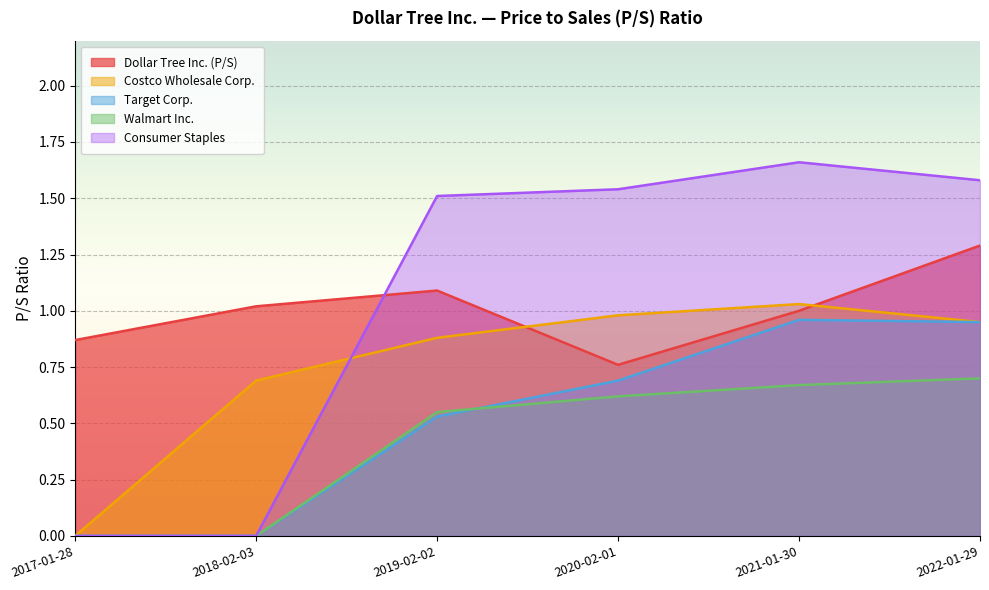

Which series has the largest total across all categories?

Consumer Staples